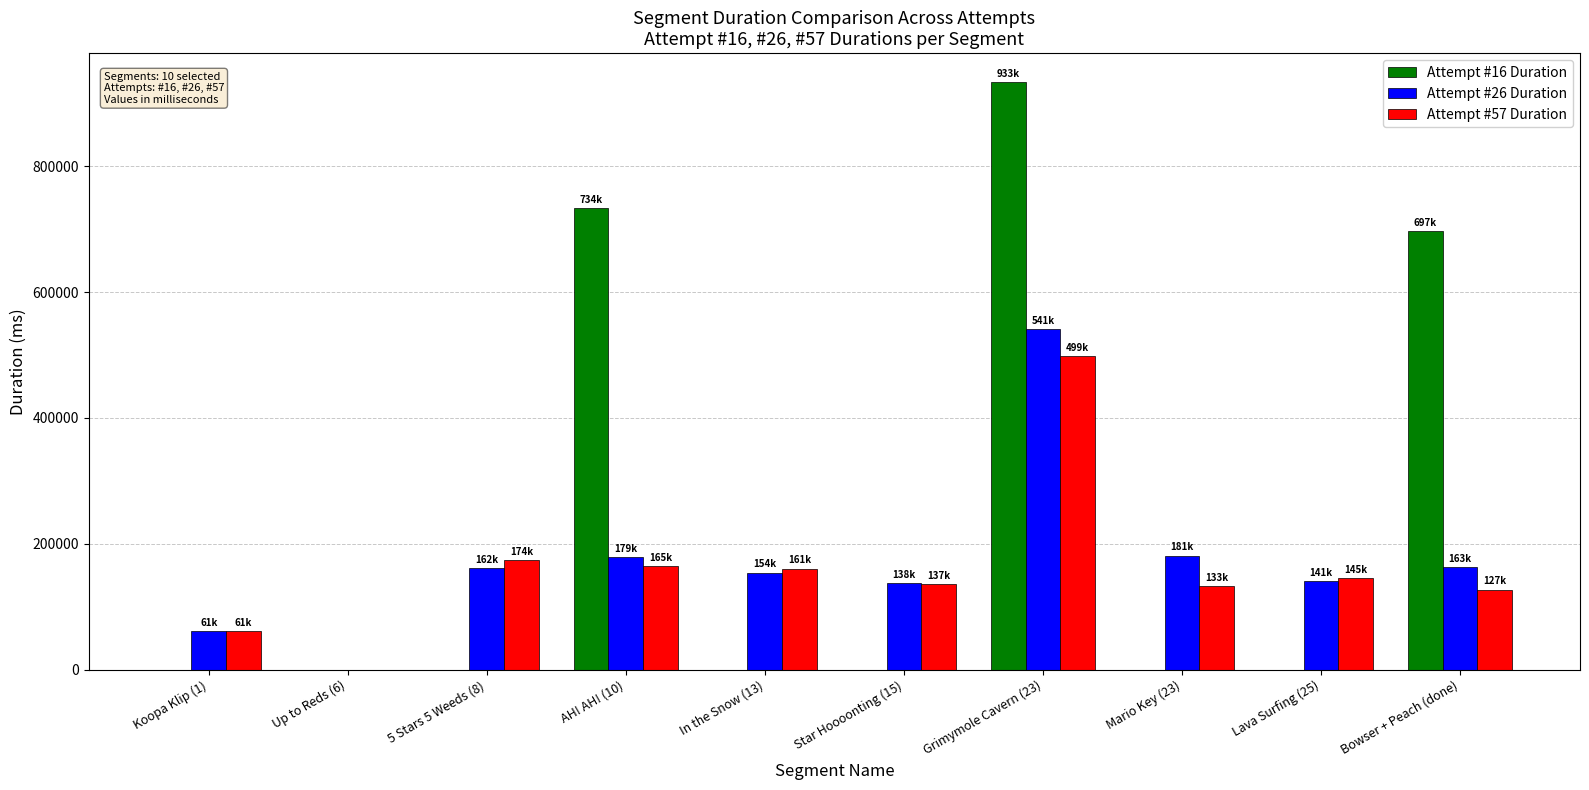

How many groups of bars are there?

10